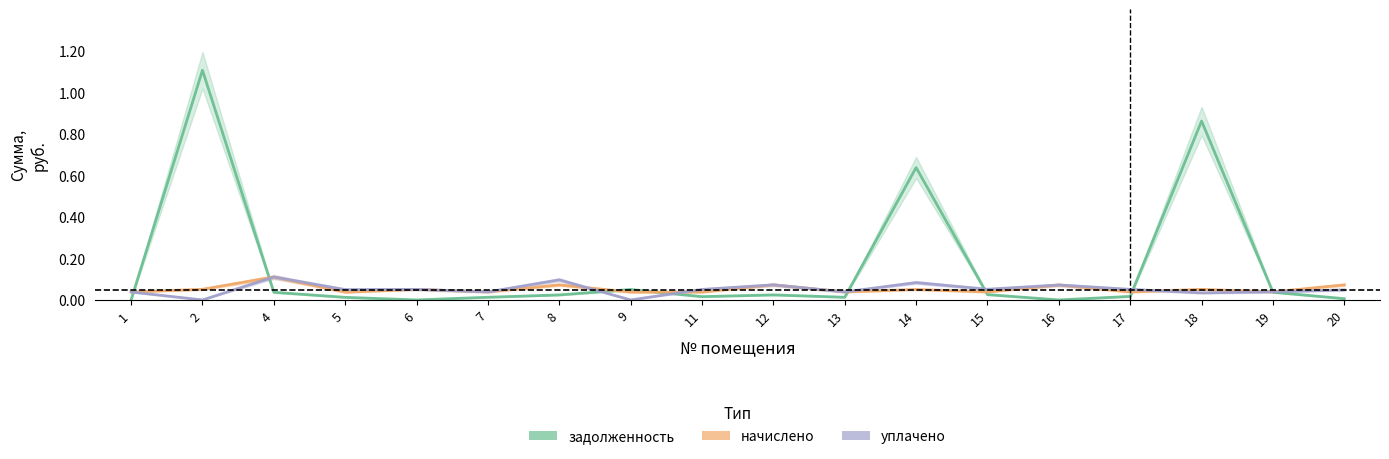

Reading right to left, transcribe all the data shown in this chart.

задолженность: 20=0.0	19=0.0	18=0.9	17=0.0	16=0.0	15=0.0	14=0.6	13=0.0	12=0.0	11=0.0	9=0.1	8=0.0	7=0.0	6=0.0	5=0.0	4=0.0	2=1.1	1=0.0
начислено: 20=0.1	19=0.0	18=0.1	17=0.0	16=0.1	15=0.0	14=0.1	13=0.0	12=0.1	11=0.0	9=0.0	8=0.1	7=0.0	6=0.1	5=0.0	4=0.1	2=0.1	1=0.0
уплачено: 20=0.0	19=0.0	18=0.0	17=0.1	16=0.1	15=0.1	14=0.1	13=0.0	12=0.1	11=0.1	9=0.0	8=0.1	7=0.0	6=0.1	5=0.0	4=0.1	2=0.0	1=0.0